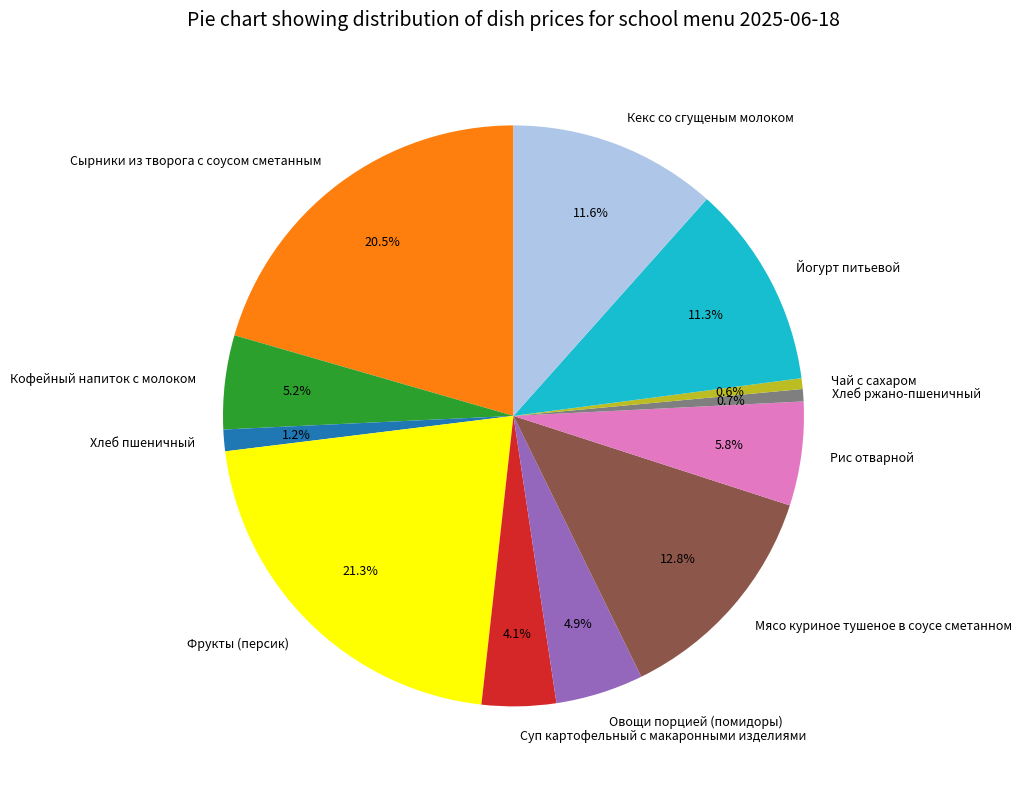

To the nearest percent, what is the difference between the largest and smallest slice percentages?

21%